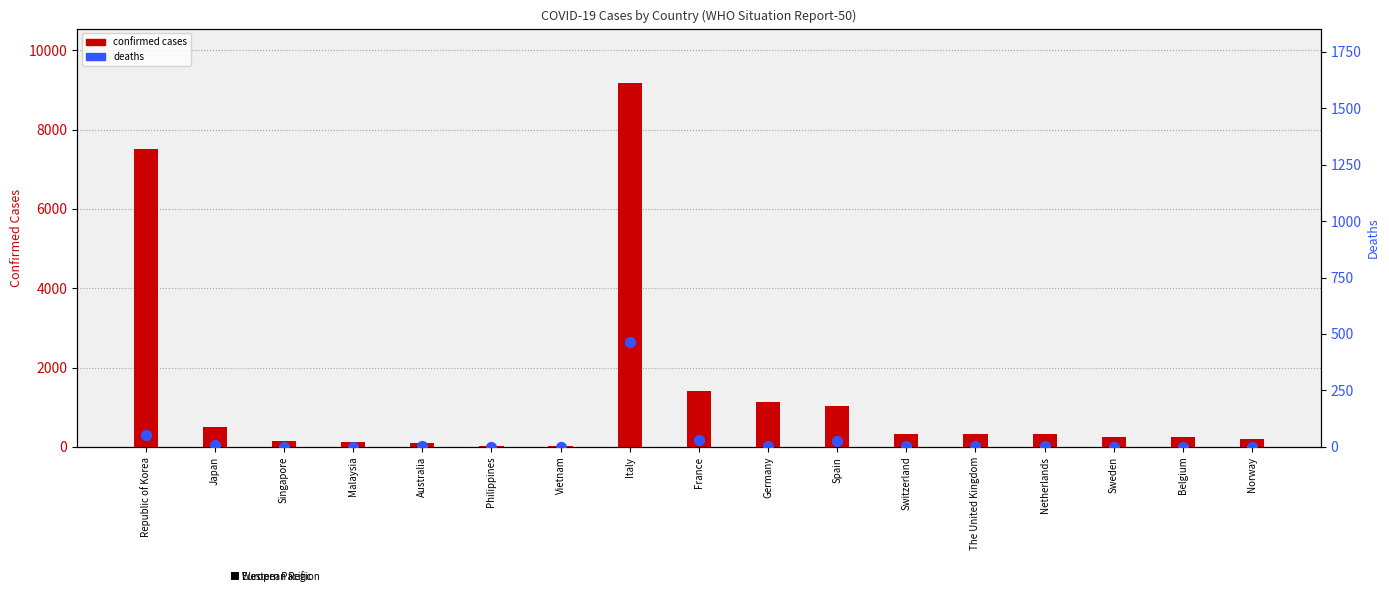

What is the total value across all series at Philippines?

34